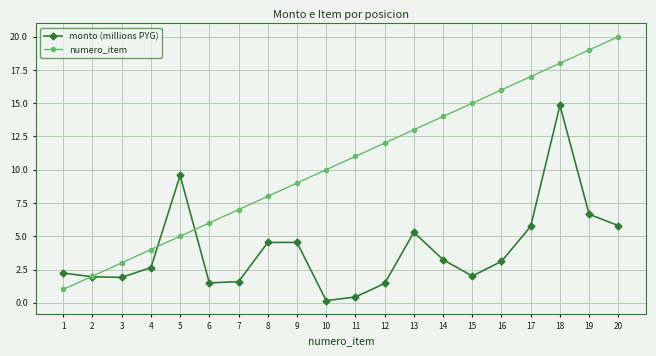

What are all the series names shown in the legend?

monto (millions PYG), numero_item